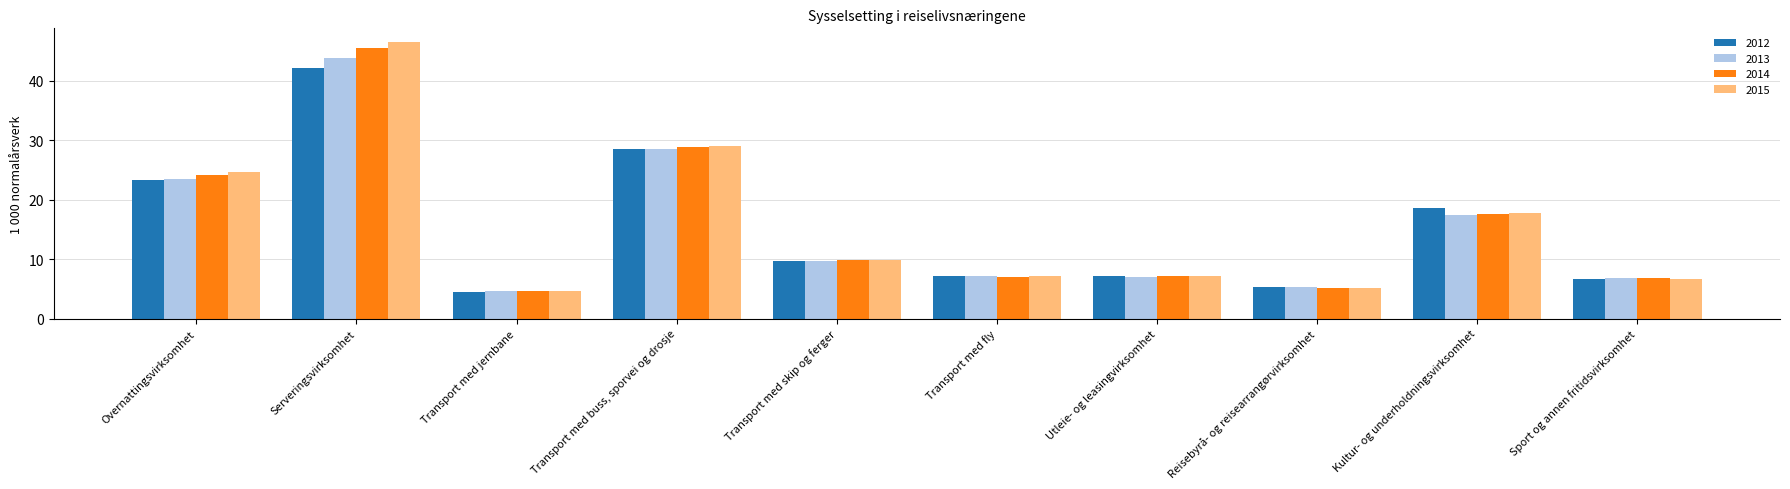

What is the total value across all series at Serveringsvirksomhet?

177.9